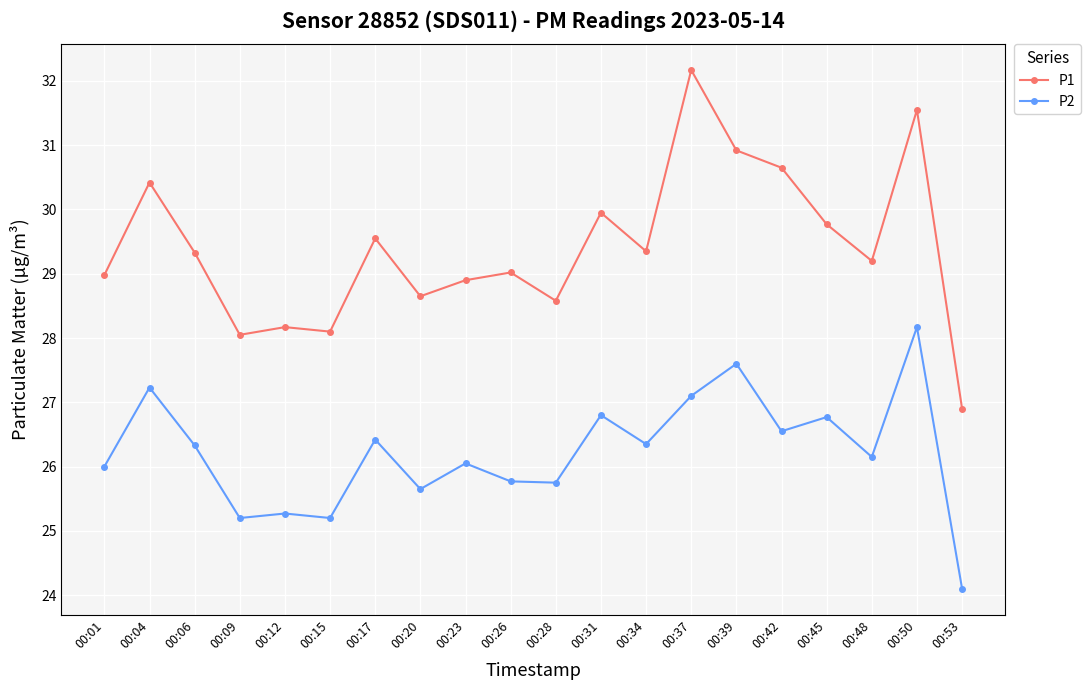

Is the value of P1 at 00:17 greater than the value of P2 at 00:42?

Yes